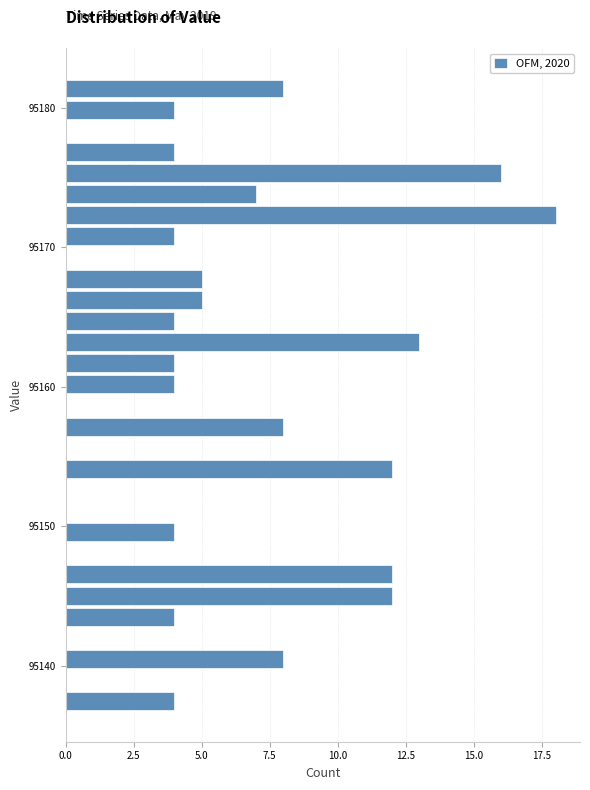

Around what value on the y-axis is the longest bar? Give the approximate position of its centre, as read against the axis.

95172